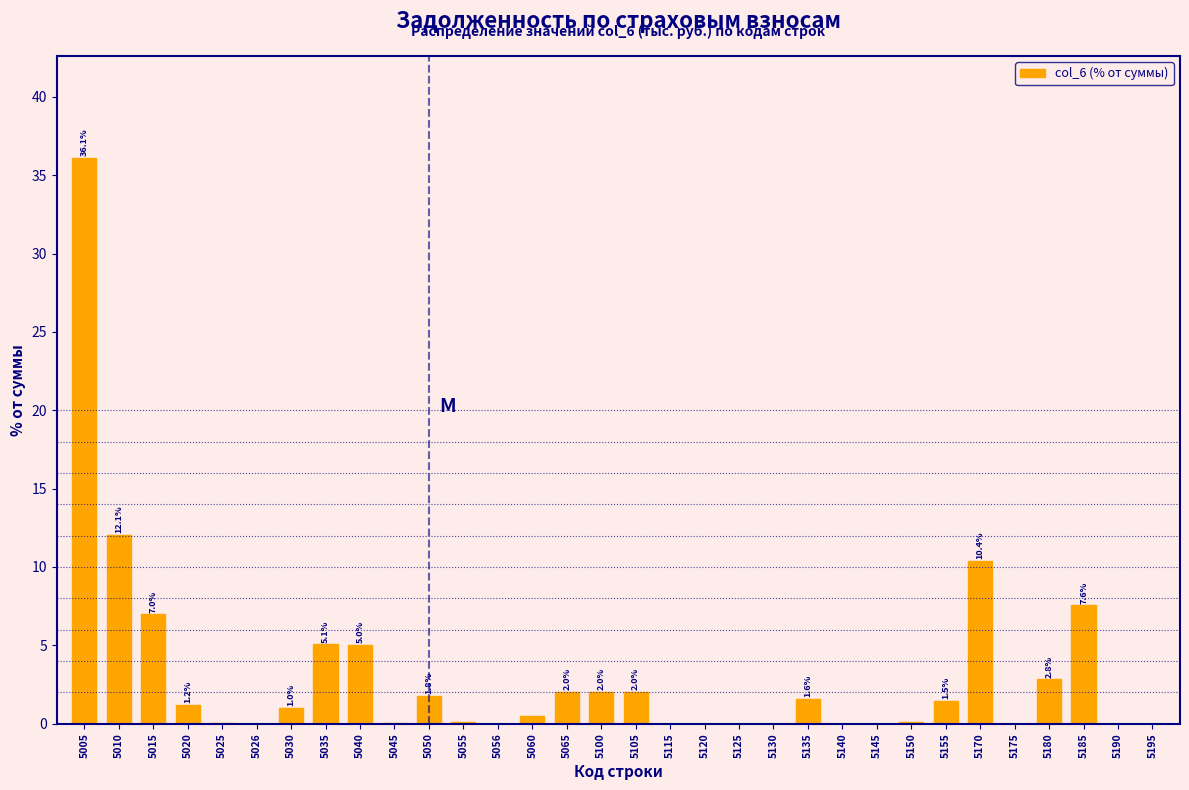

What is the sum of the values at 5010 and 5030?

13.1